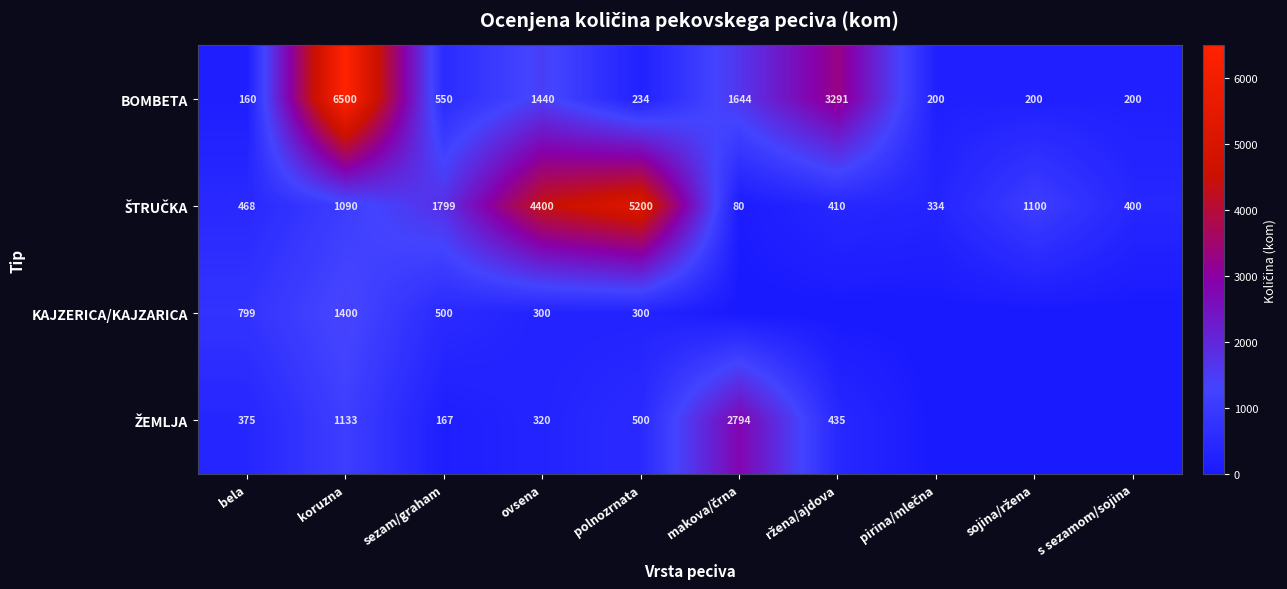

The BOMBETA series shows 1440 at ovsena. True or false?

True